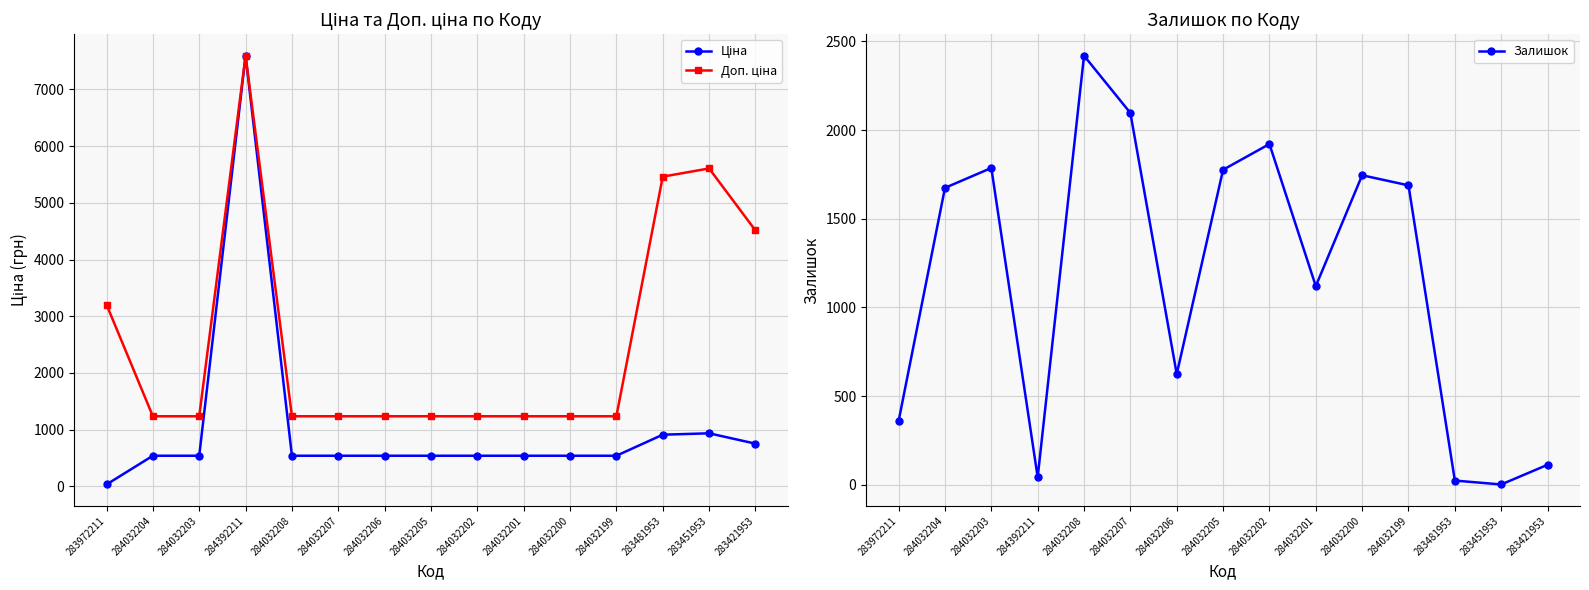

Is it true that Ціна equals 539.0 at 284032207?

True